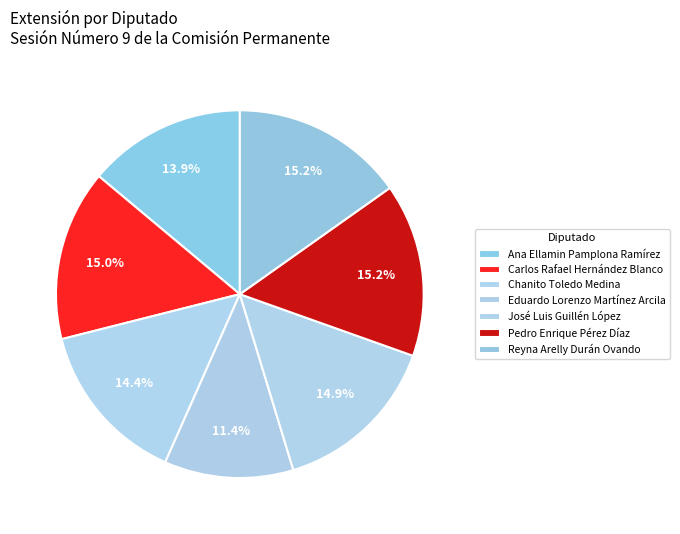

Count the number of slices in the pie.

7